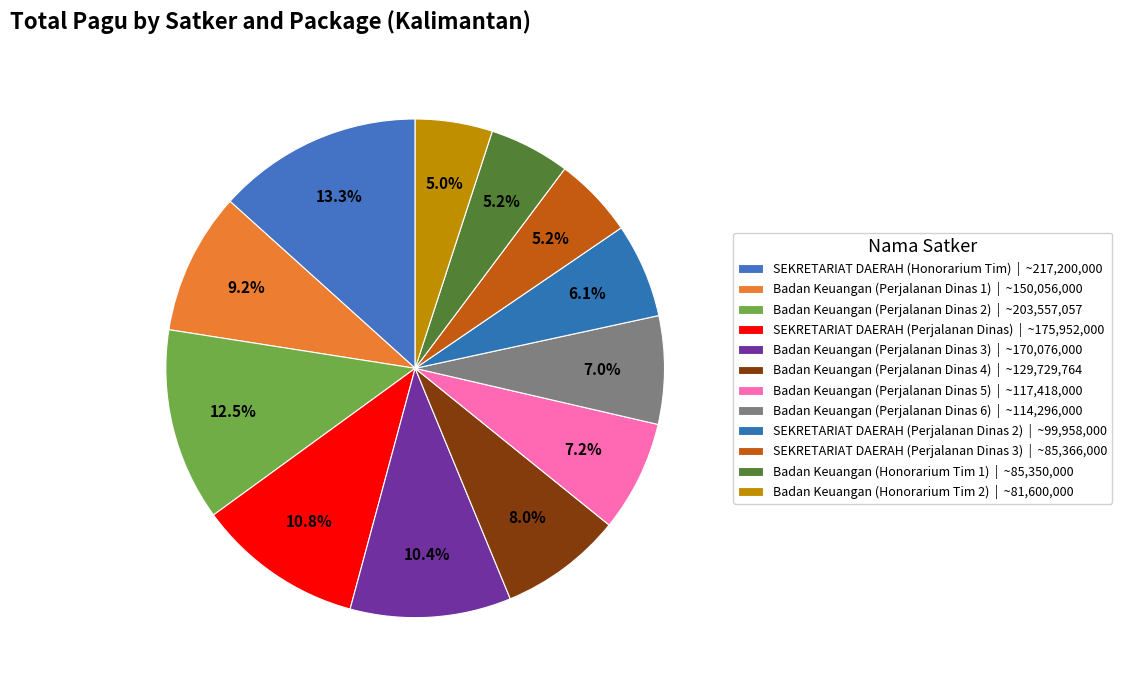

What is the largest slice in the pie chart?

SEKRETARIAT DAERAH (Honorarium Tim)